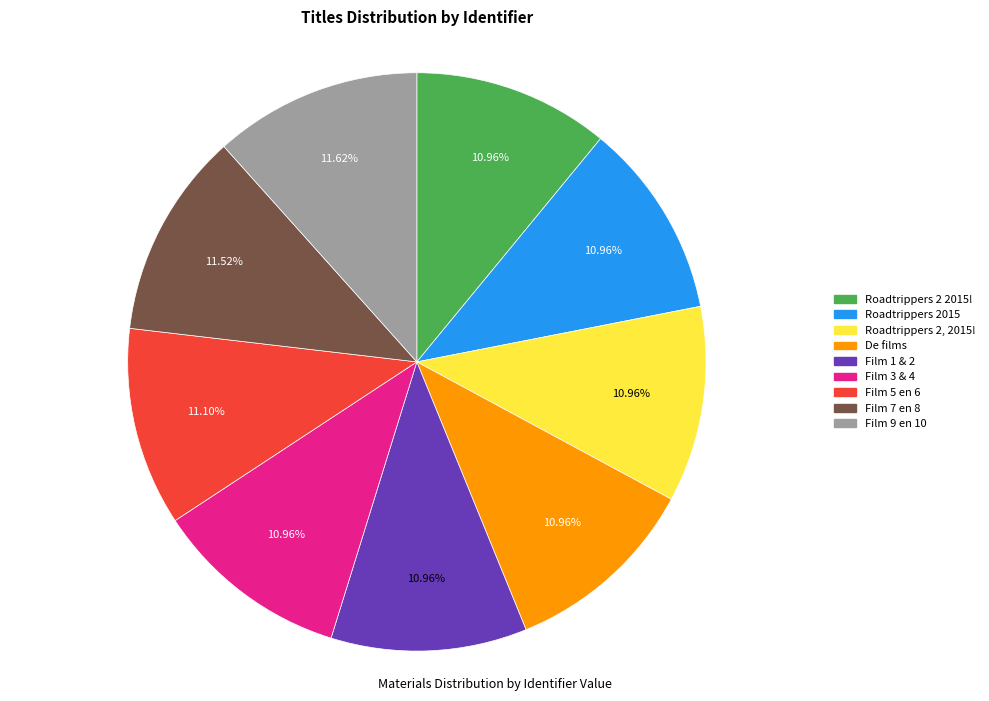

To the nearest percent, what is the average slice percentage?

11%